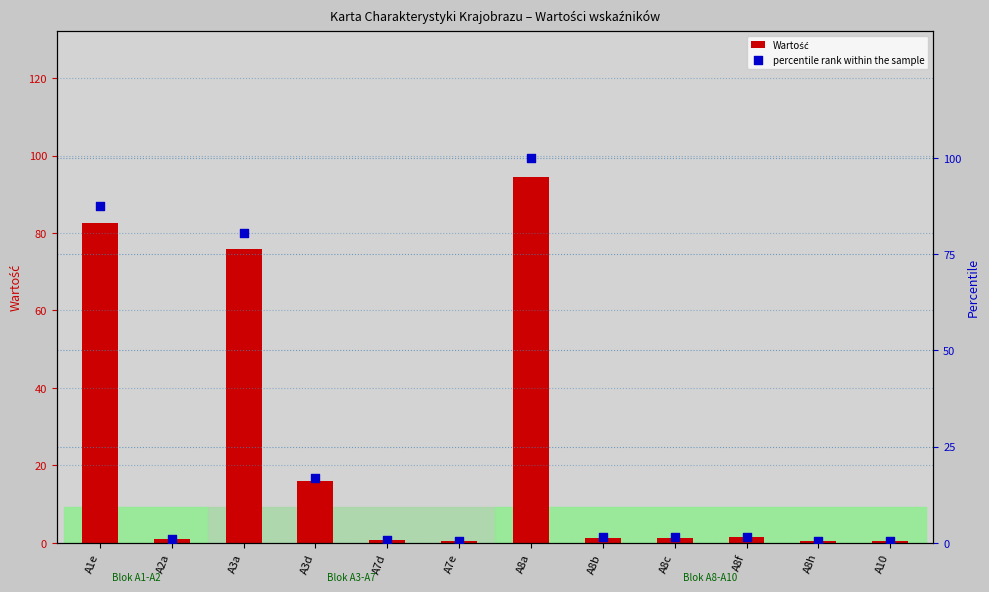

Which series reaches the maximum Y coordinate?

percentile rank within the sample